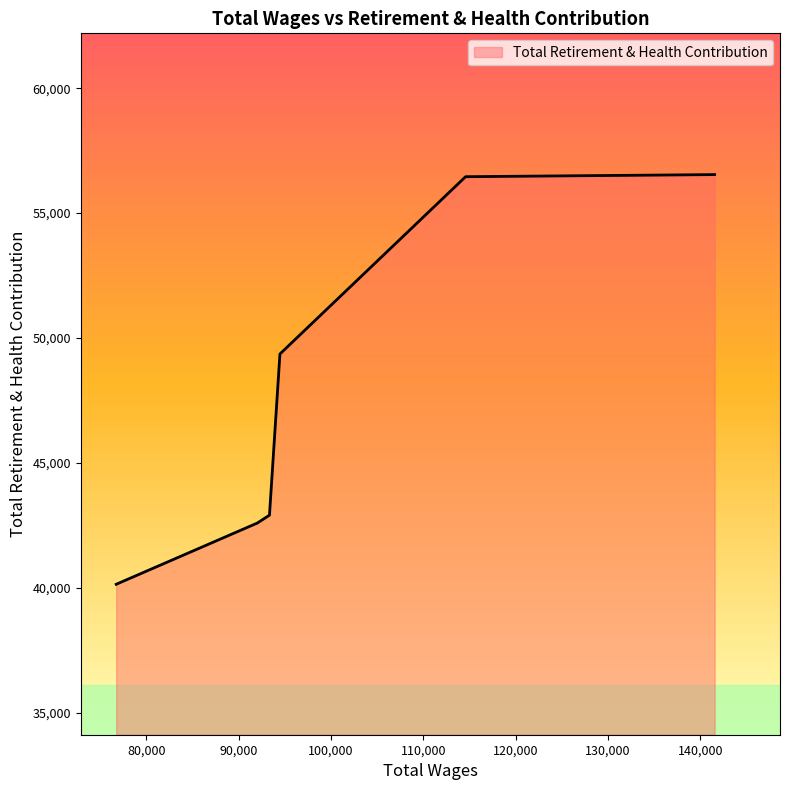

What is the difference between the maximum and second lowest values?

13946